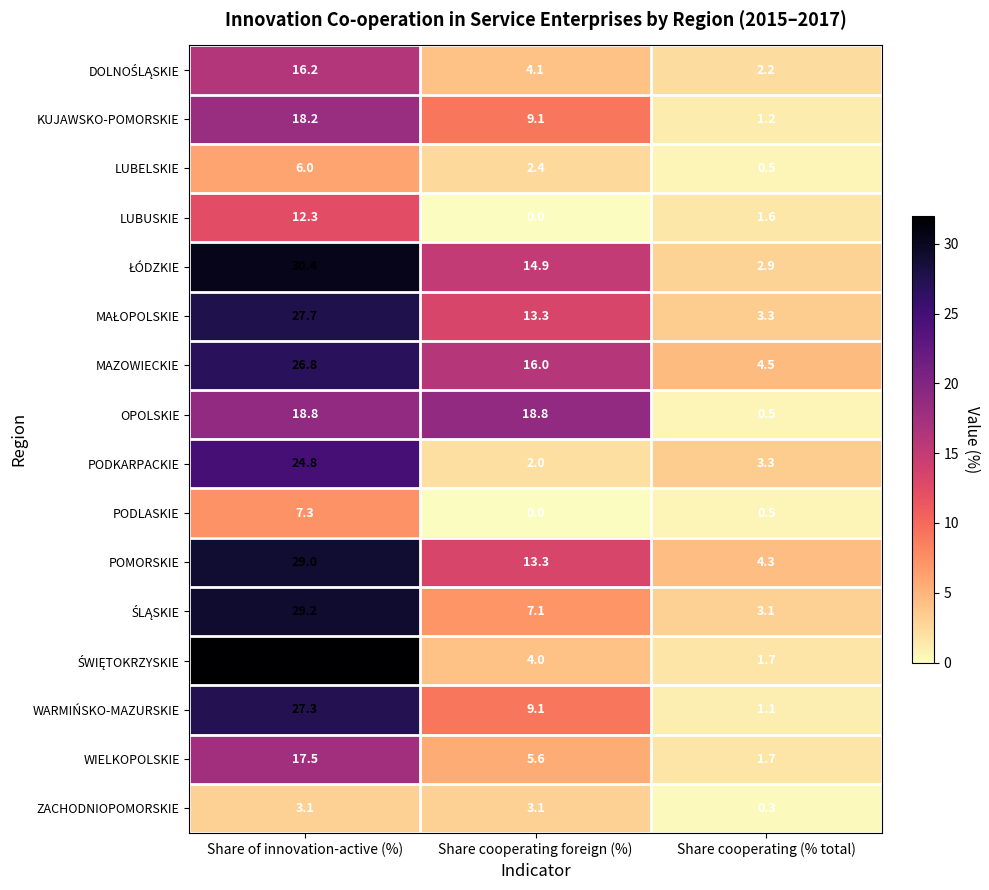

List the labels in order of PODKARPACKIE value, largest first.

Share of innovation-active (%), Share cooperating (% total), Share cooperating foreign (%)